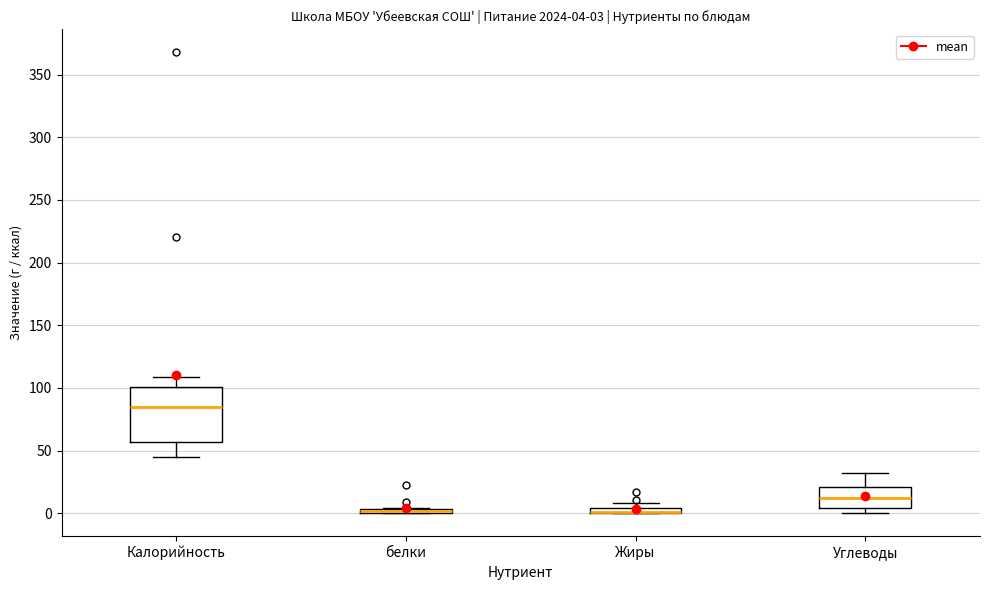

Which box is the tallest, from its lower edge to its upper edge?

Калорийность